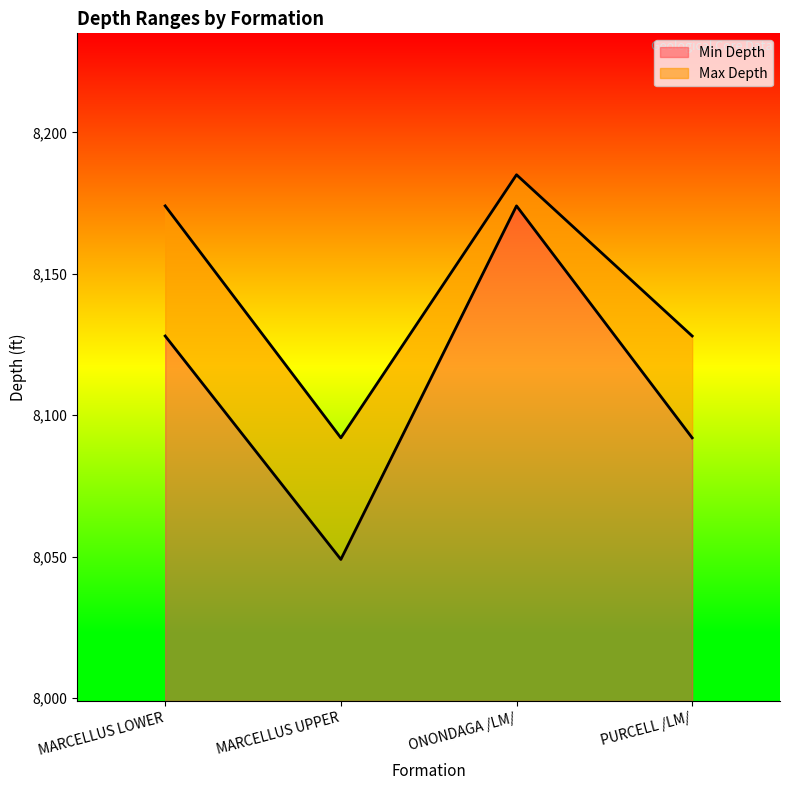

In Min Depth, how many points are higher than both neighbors (excluding endpoints)?

1